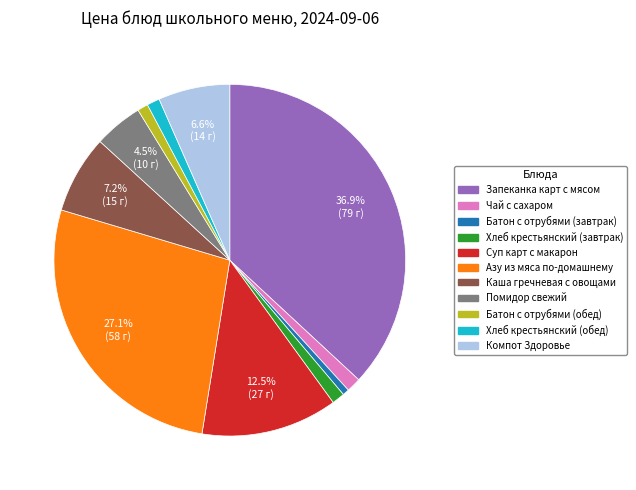

What percentage is the Каша гречневая с овощами slice, to the nearest percent?

7%